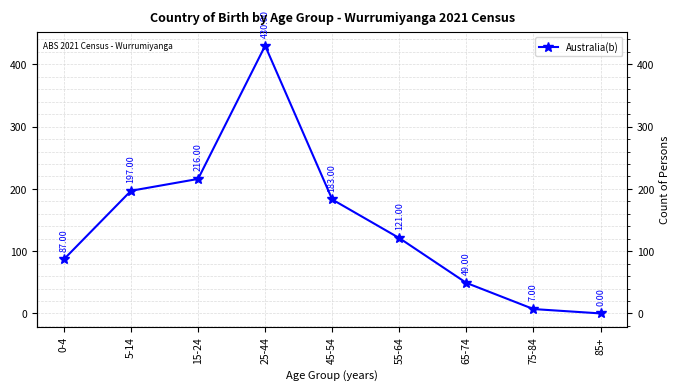

How many categories are shown in the chart?

9